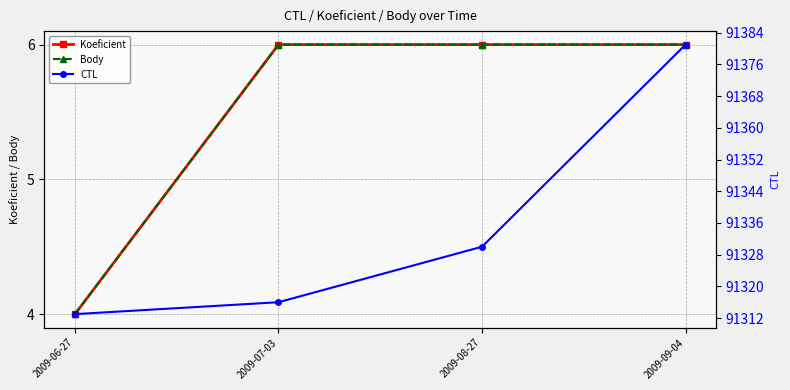

List the labels in order of Koeficient value, largest first.

2009-07-03, 2009-08-27, 2009-09-04, 2009-06-27